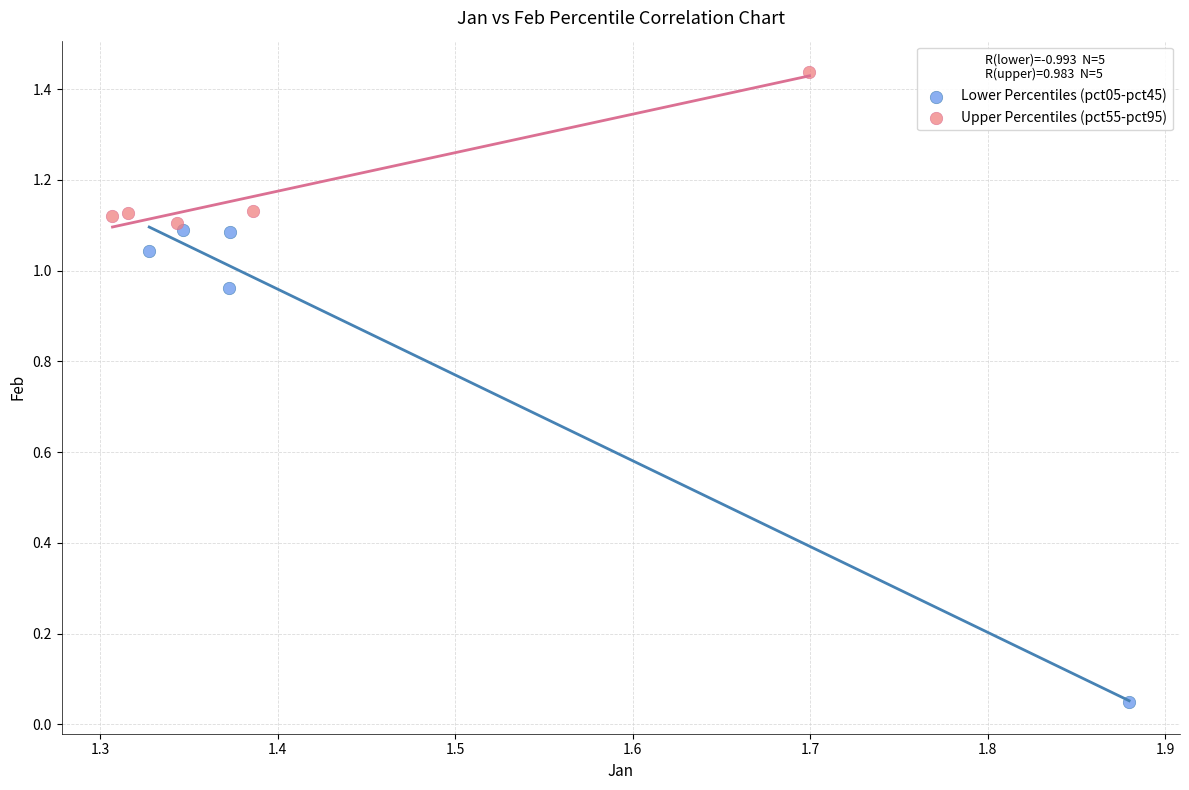

Which series reaches the minimum Y coordinate?

Lower Percentiles (pct05-pct45)